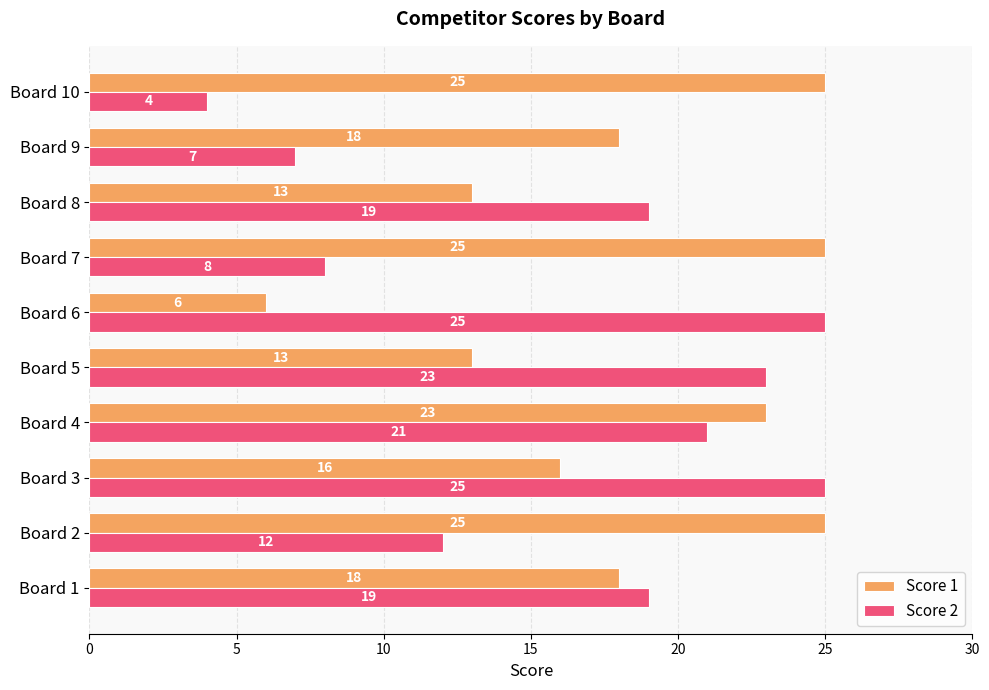

What is the minimum value for Score 1?

6